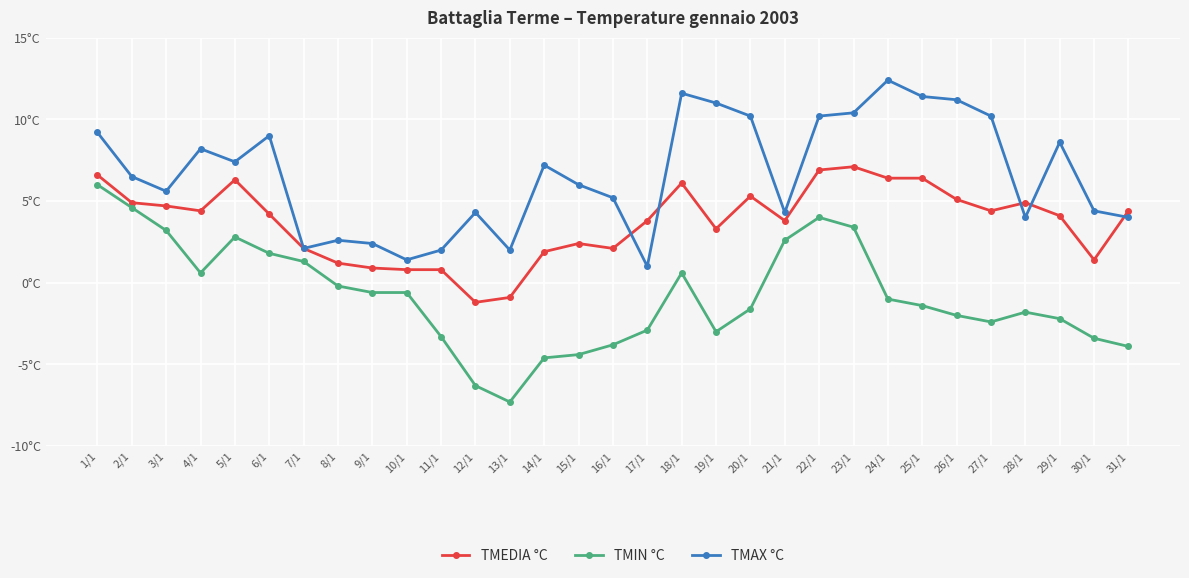

Where is TMEDIA °C nearest to the value 2?

7/1